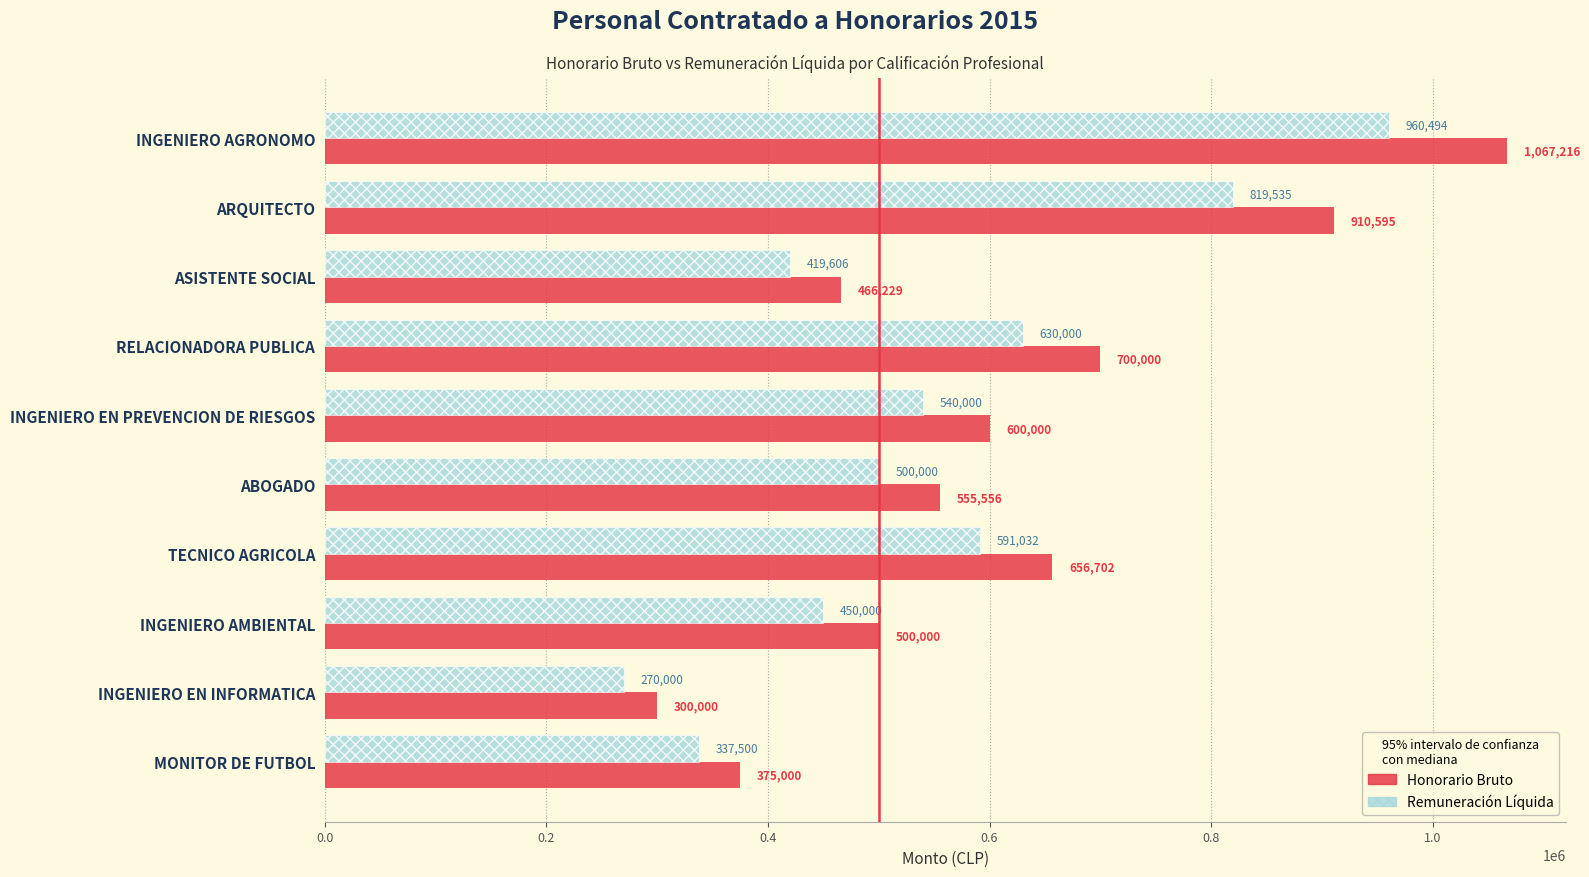

At which label does Honorario Bruto reach its minimum?

INGENIERO EN INFORMATICA